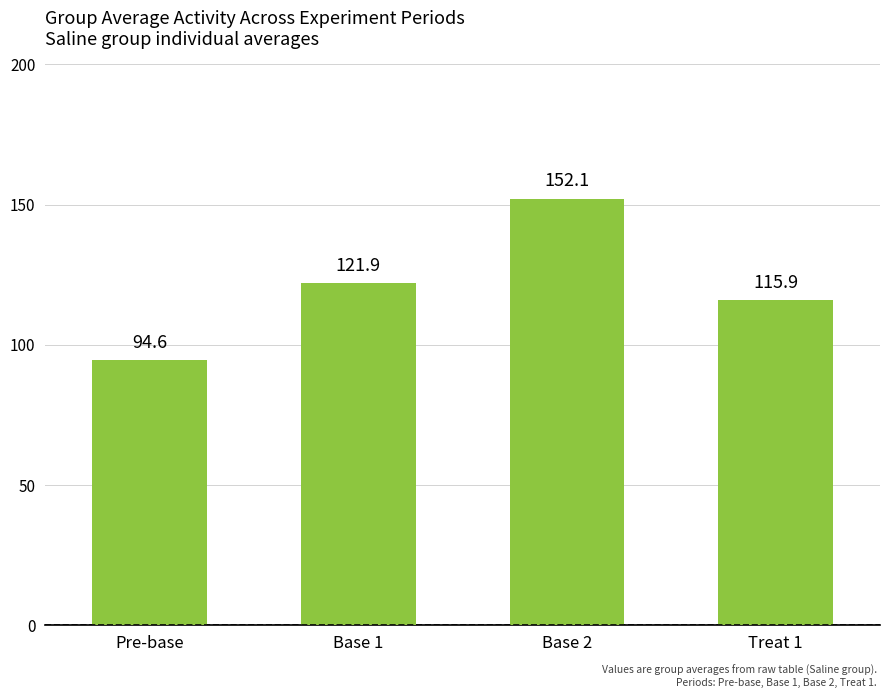

List the labels in order of value, largest first.

Base 2, Base 1, Treat 1, Pre-base